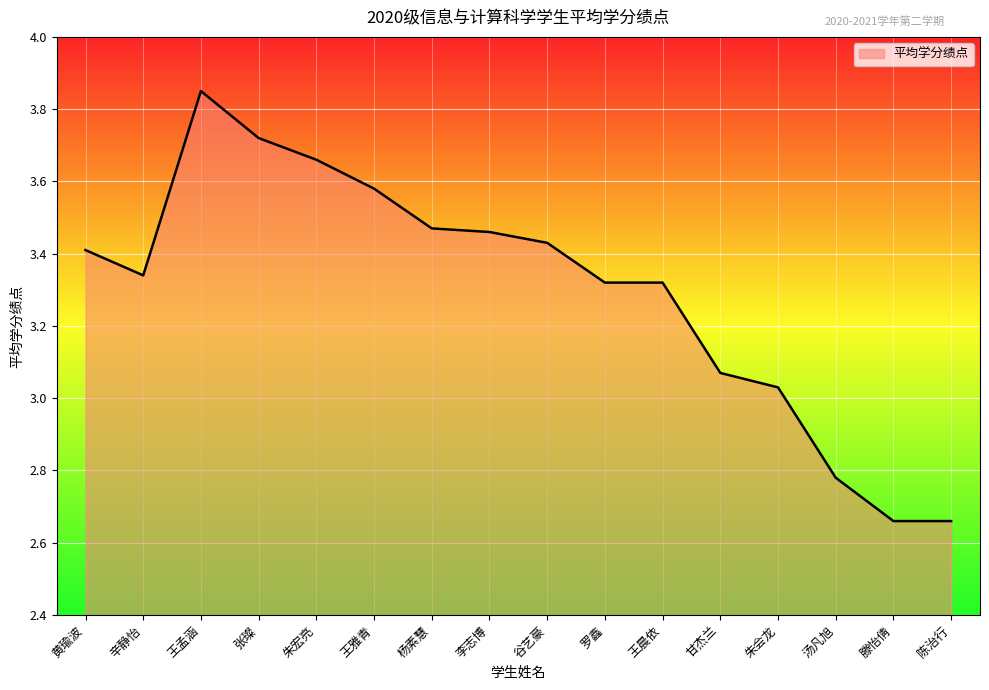

True or false: there are more than 0 points higher than both neighbors.

True